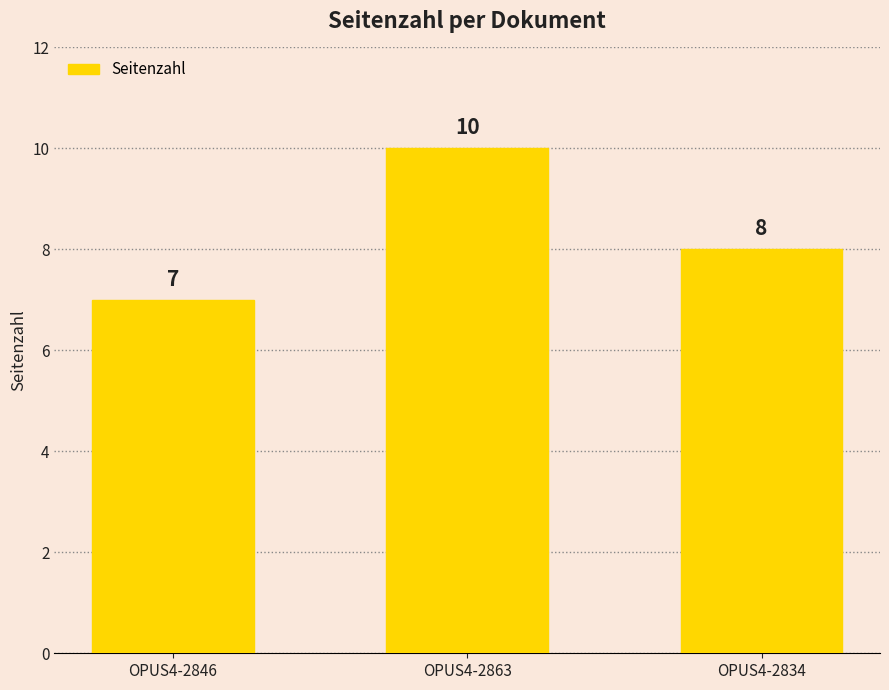

What is the difference between the maximum and minimum values?

3